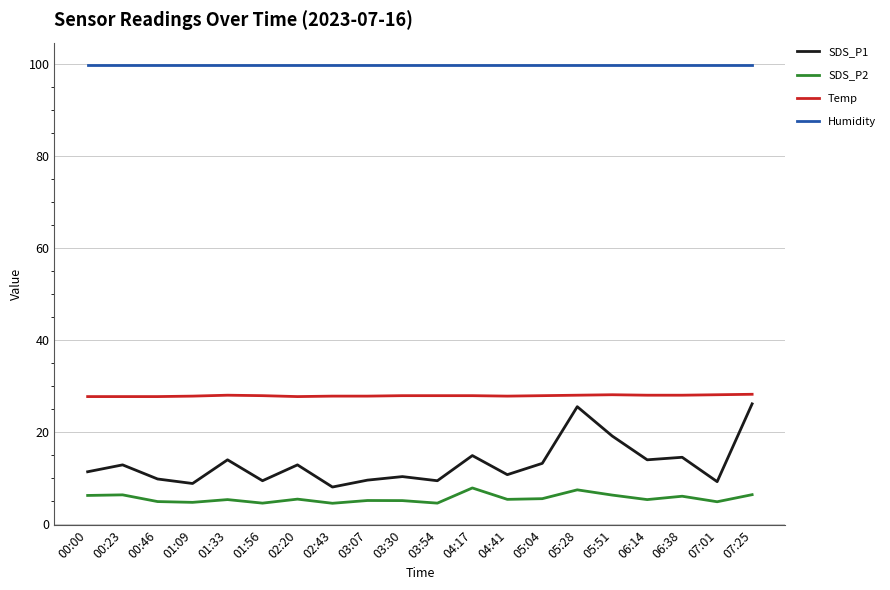

What is the sum of all Temp values?

557.9